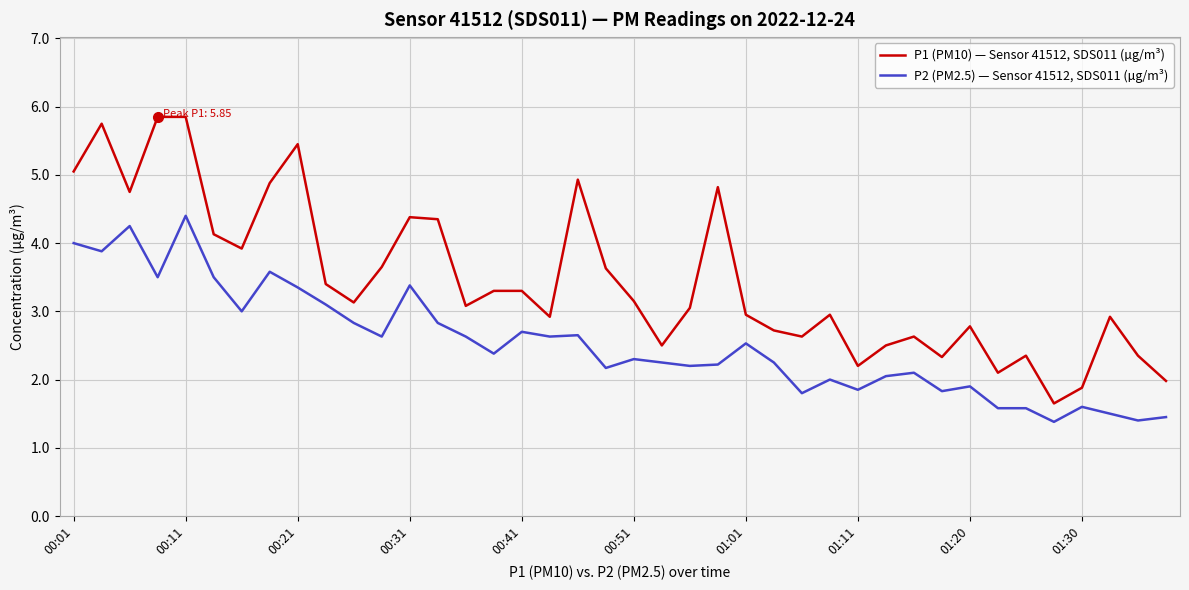

Rank the series by their maximum value, from highest to lowest.

P1 (PM10) — Sensor 41512, SDS011 (µg/m³), P2 (PM2.5) — Sensor 41512, SDS011 (µg/m³)